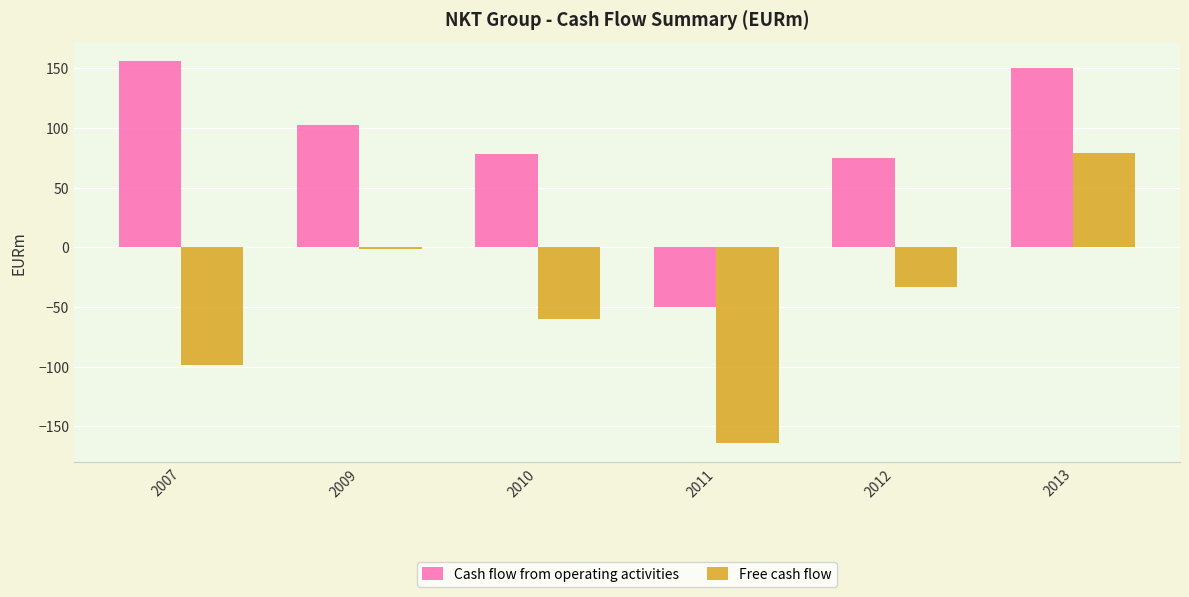

What is the value of the Cash flow from operating activities bar at the 3rd from the left?

78.2